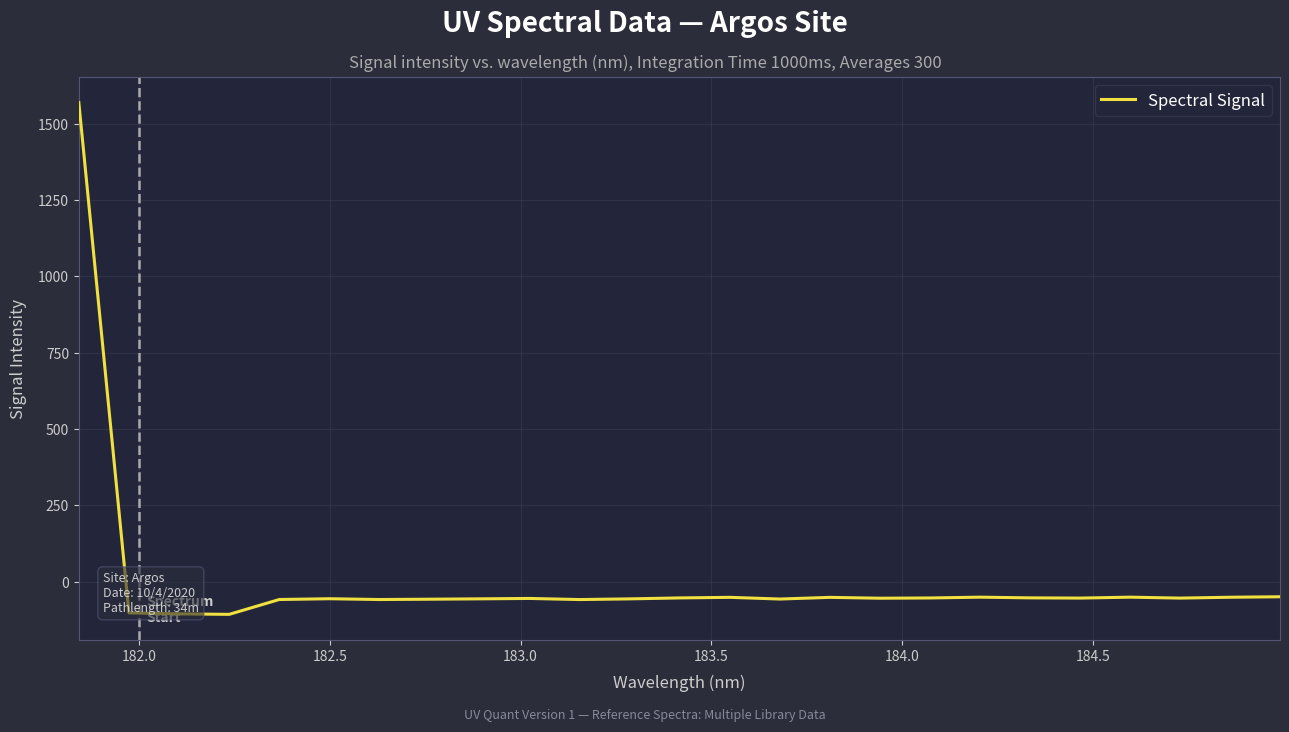

Does the chart display data point markers on the line(s)?

No